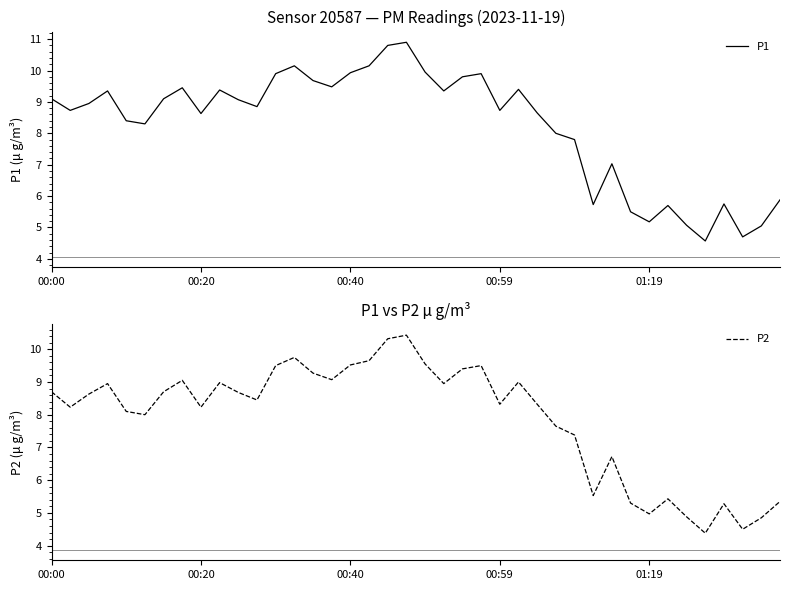

What position from the right is 14?

26